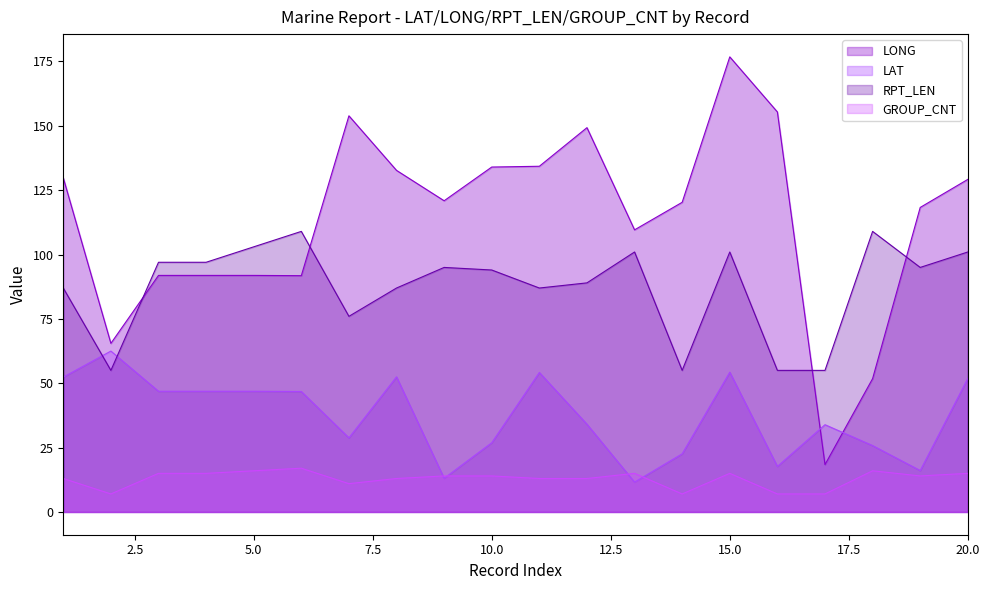

True or false: GROUP_CNT has a value of 15.0 at 15.0.

True